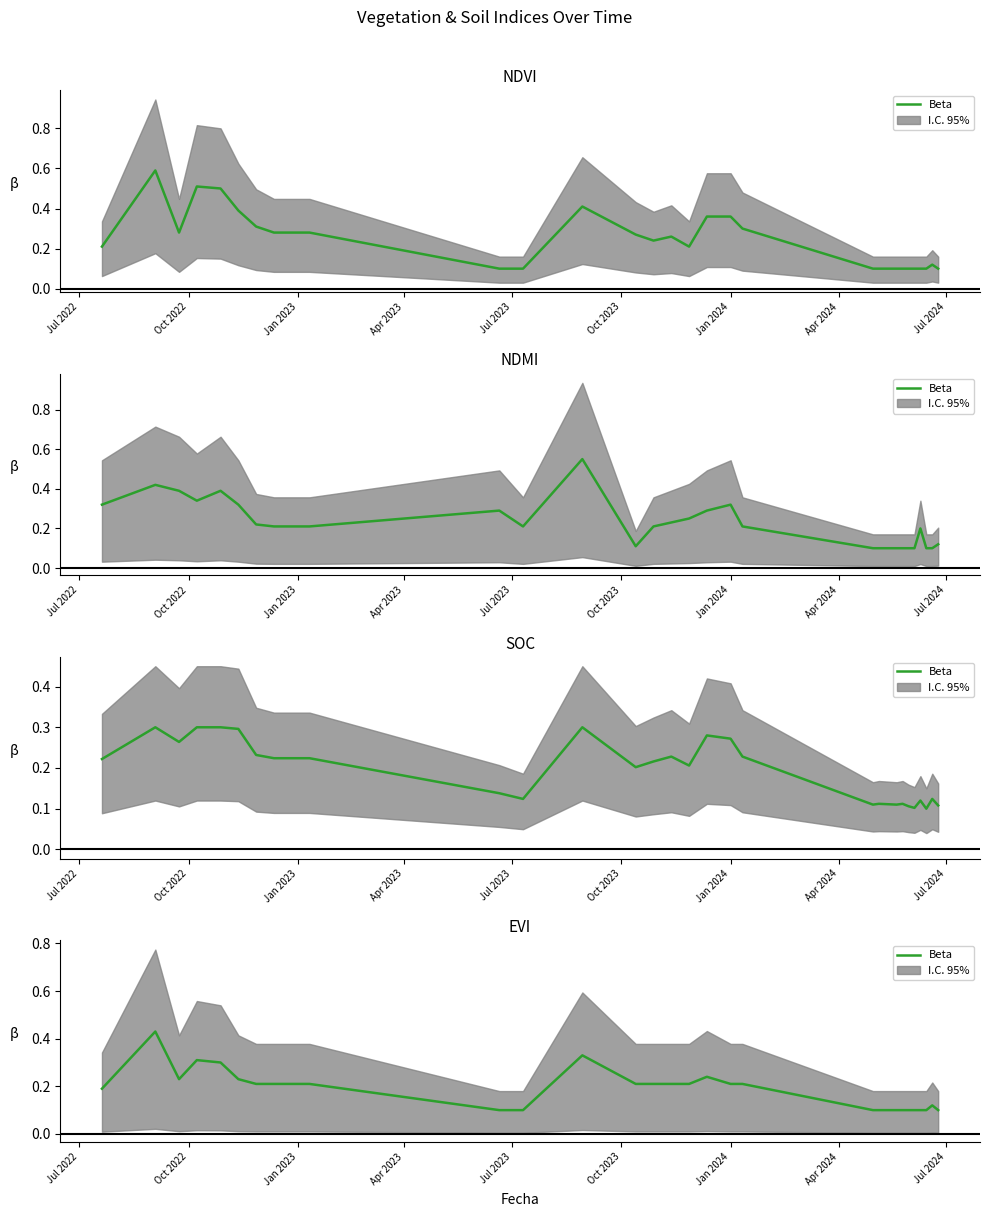

True or false: there are more than 1 points higher than both neighbors.

True